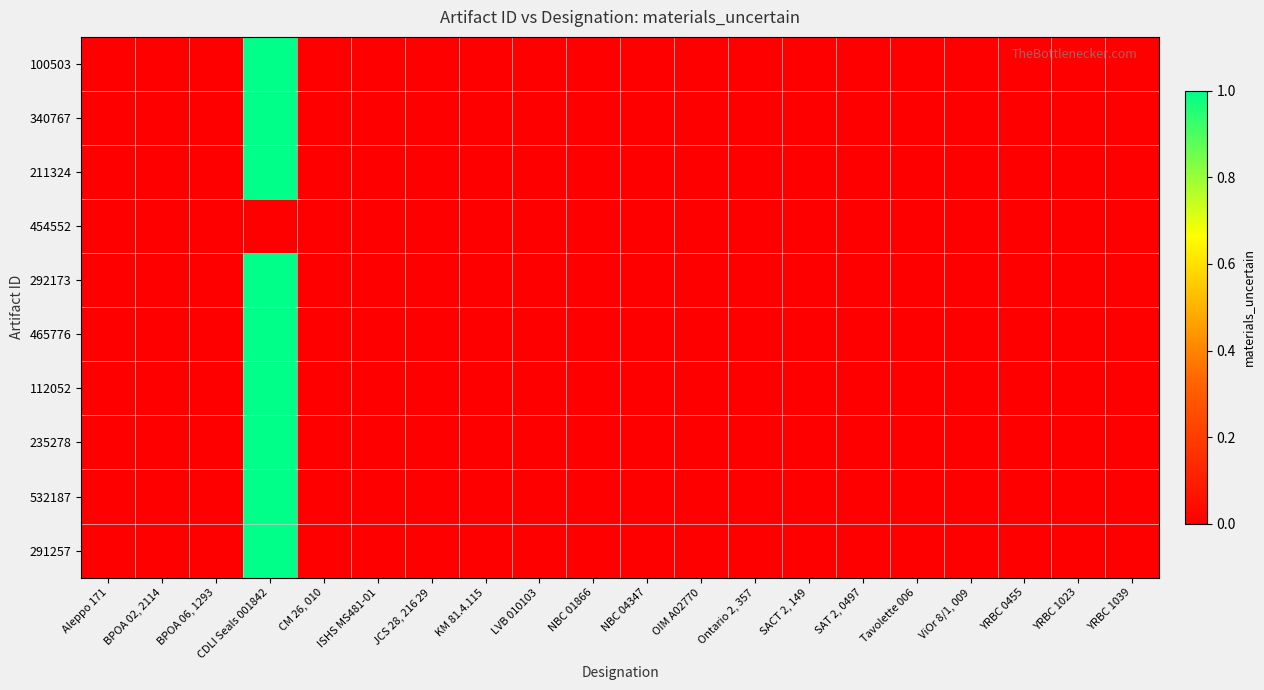

Rank the series by their maximum value, from highest to lowest.

100503, 340767, 211324, 292173, 465776, 112052, 235278, 532187, 291257, 454552